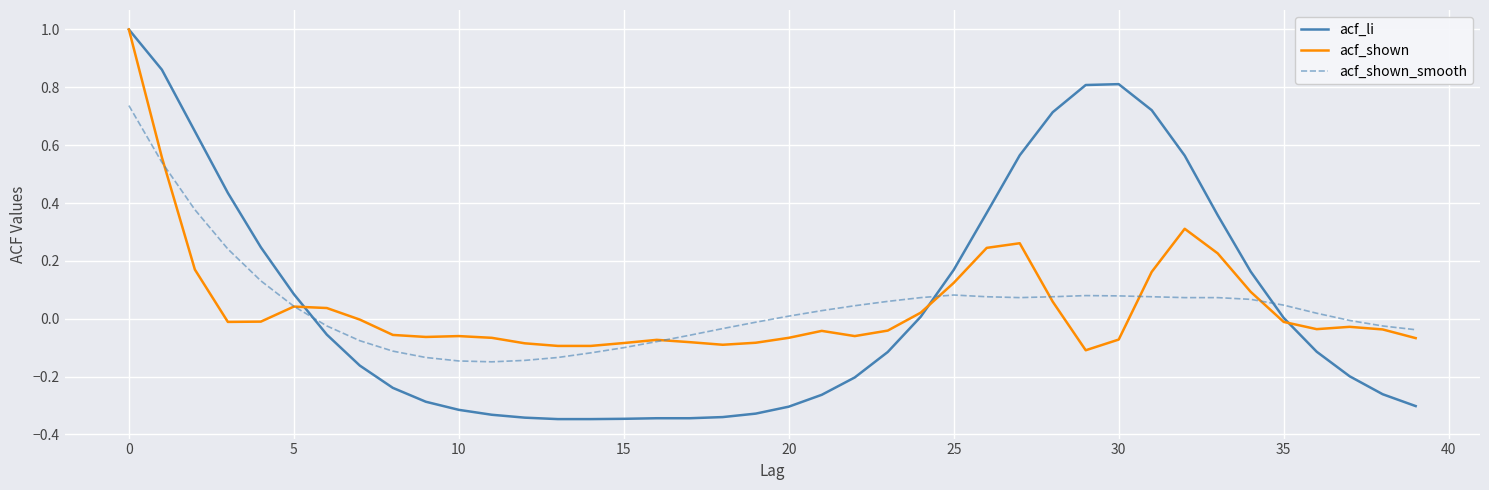

Which series has the largest range (max minus min)?

acf_li